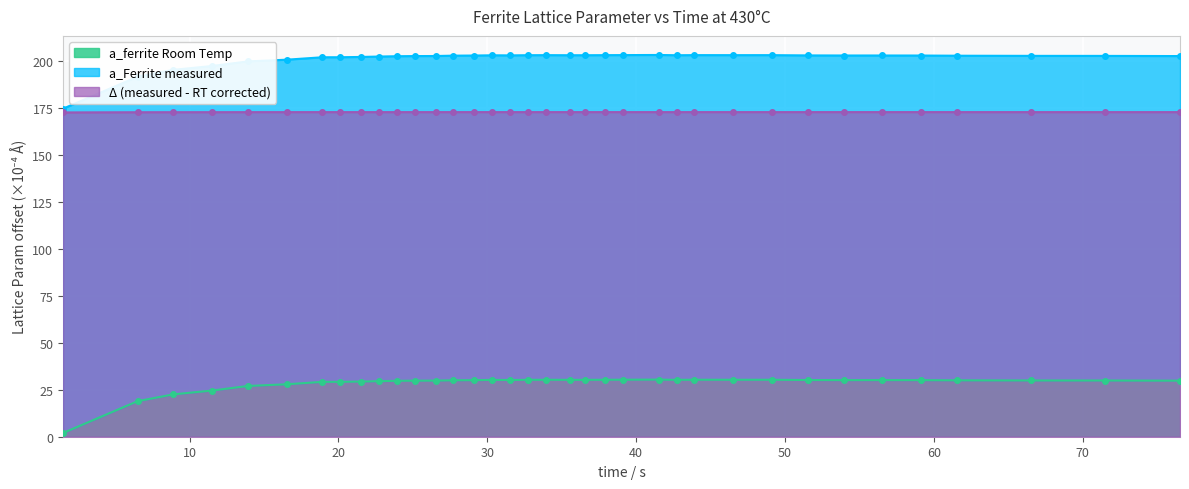

What is the average value of the a_ferrite Room Temp series?

172.8